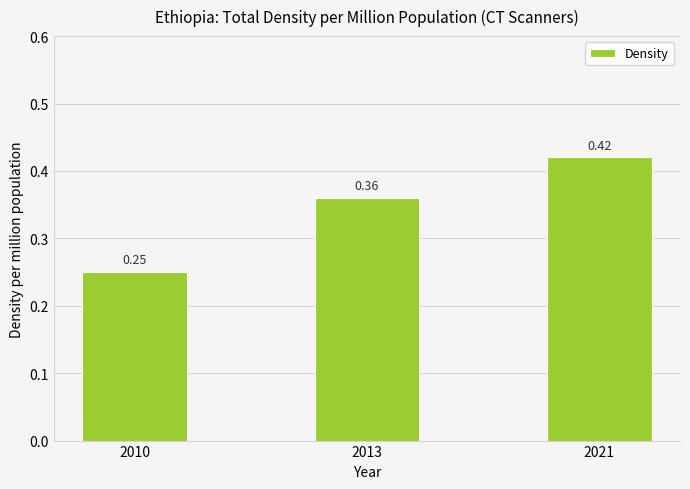

What is the change in value from 2010 to 2013?

+0.1